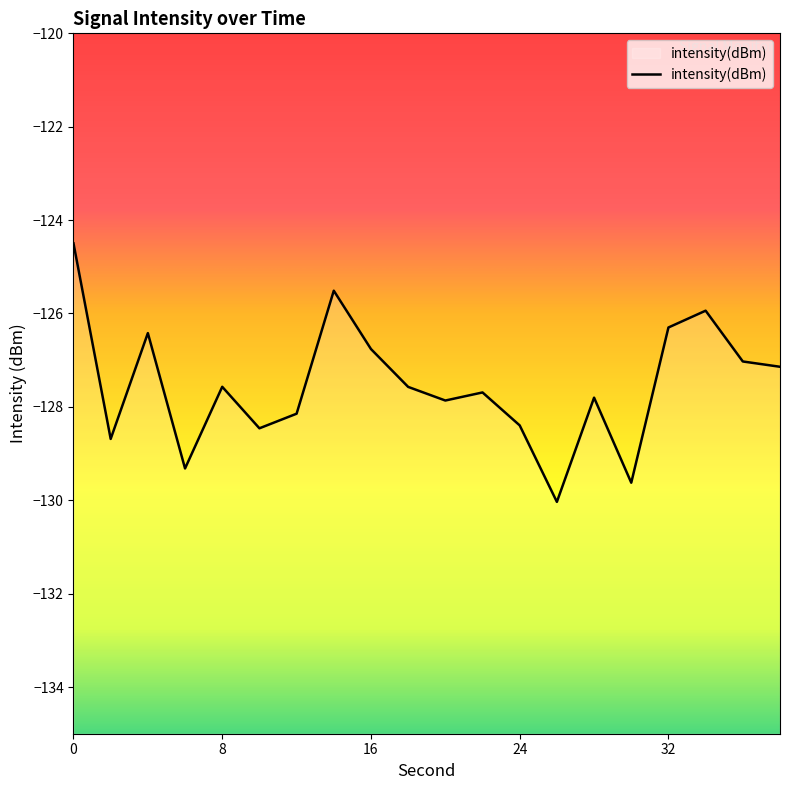

What is the change in value from 8 to 10?

-0.9